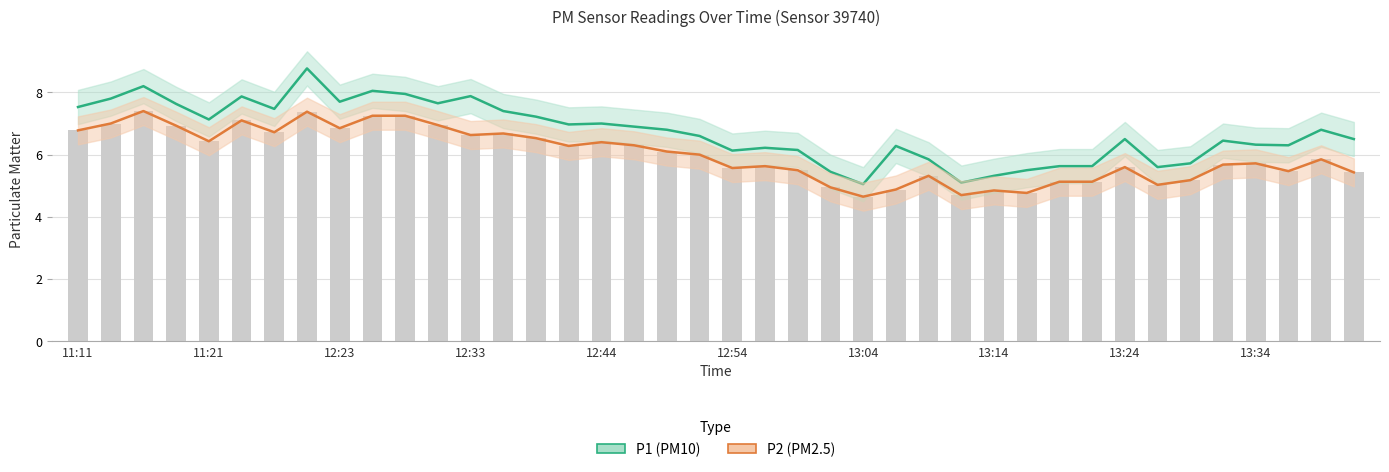

Which series has the largest range (max minus min)?

P1 (PM10)